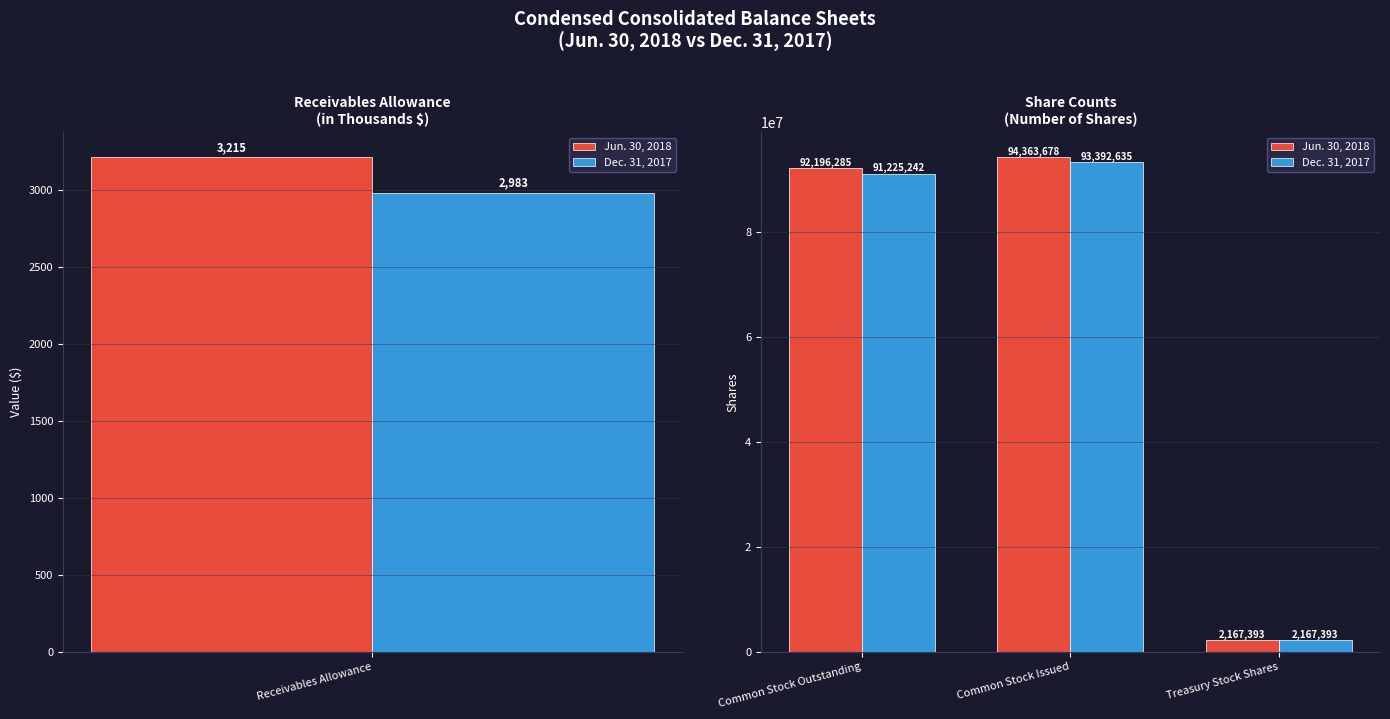

What is the lowest value of the Dec. 31, 2017 series?

2167393